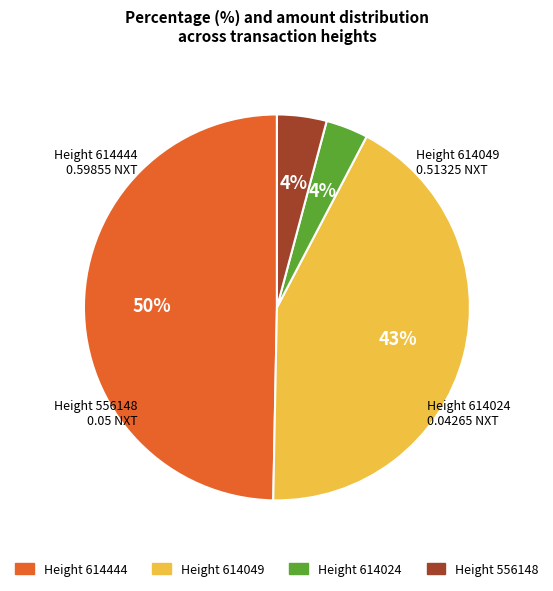

What percentage is the Height 556148 slice, to the nearest percent?

4%